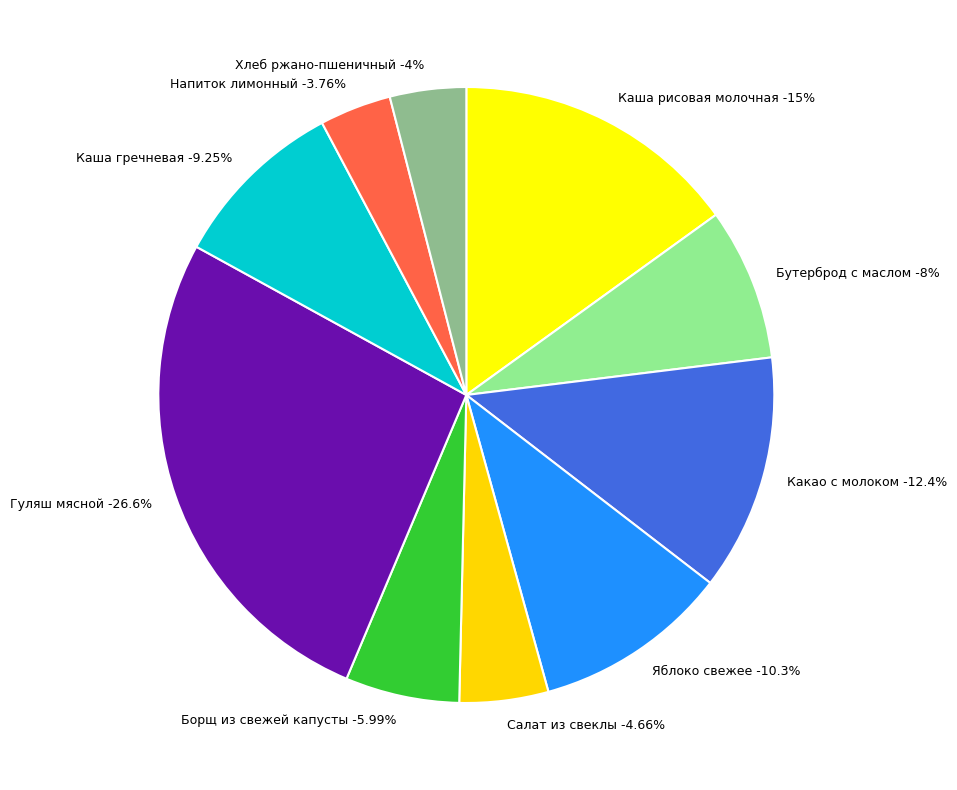

Which category has the biggest portion of the pie?

Гуляш мясной